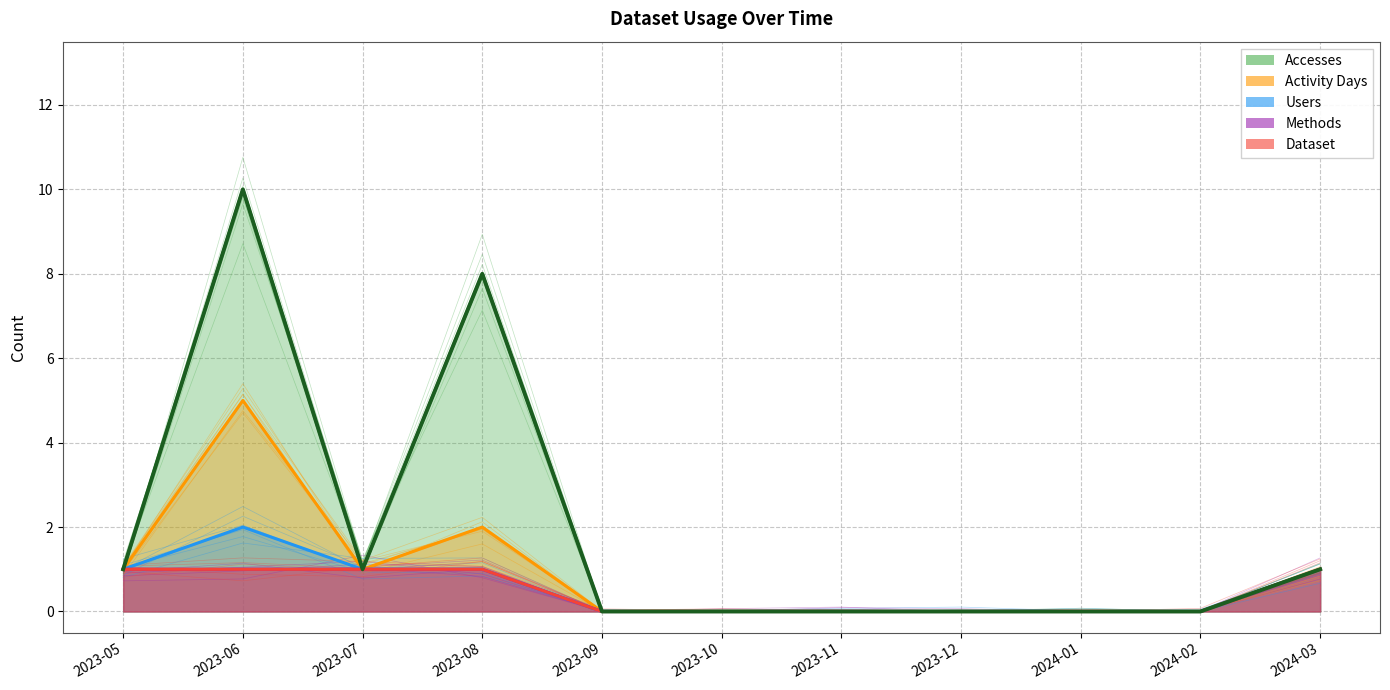

At 2024-01, list the series in order from largest to smallest.

Accesses, Activity Days, Users, Methods, Dataset